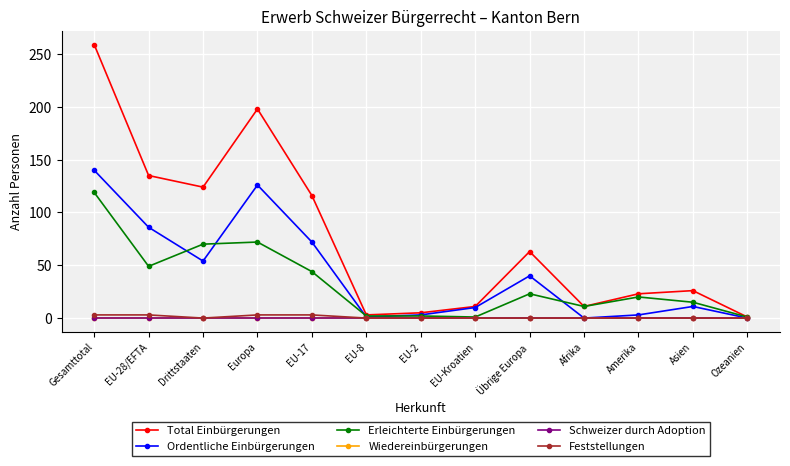

Reading left to right, extract all data points from this chart.

Total Einbürgerungen: 259	135	124	198	116	3	5	11	63	11	23	26	1
Ordentliche Einbürgerungen: 140	86	54	126	72	1	3	10	40	0	3	11	0
Erleichterte Einbürgerungen: 119	49	70	72	44	2	2	1	23	11	20	15	1
Wiedereinbürgerungen: 0	0	0	0	0	0	0	0	0	0	0	0	0
Schweizer durch Adoption: 0	0	0	0	0	0	0	0	0	0	0	0	0
Feststellungen: 3	3	0	3	3	0	0	0	0	0	0	0	0